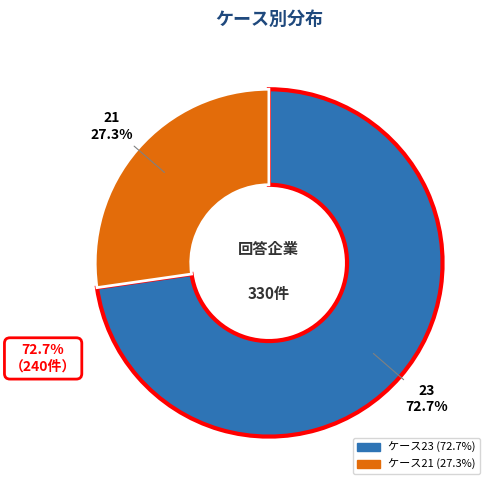

Rank the categories by value from lowest to highest.

21, 23